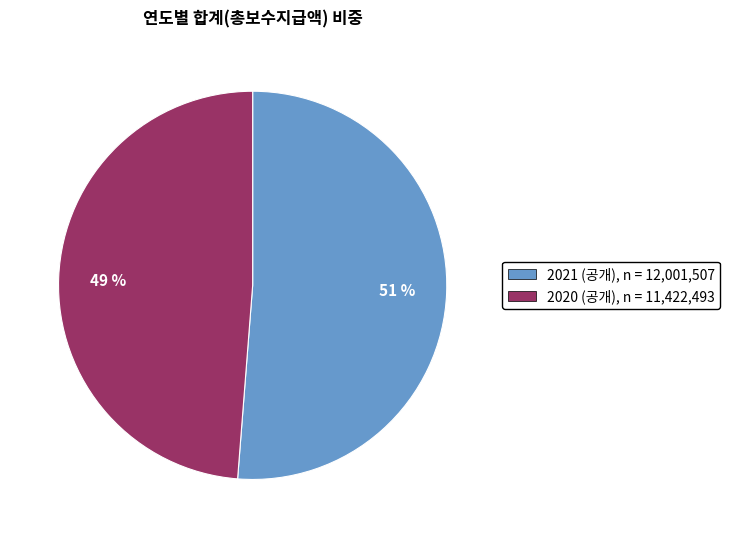

The 51 % slice represents 51% of the pie. True or false?

True